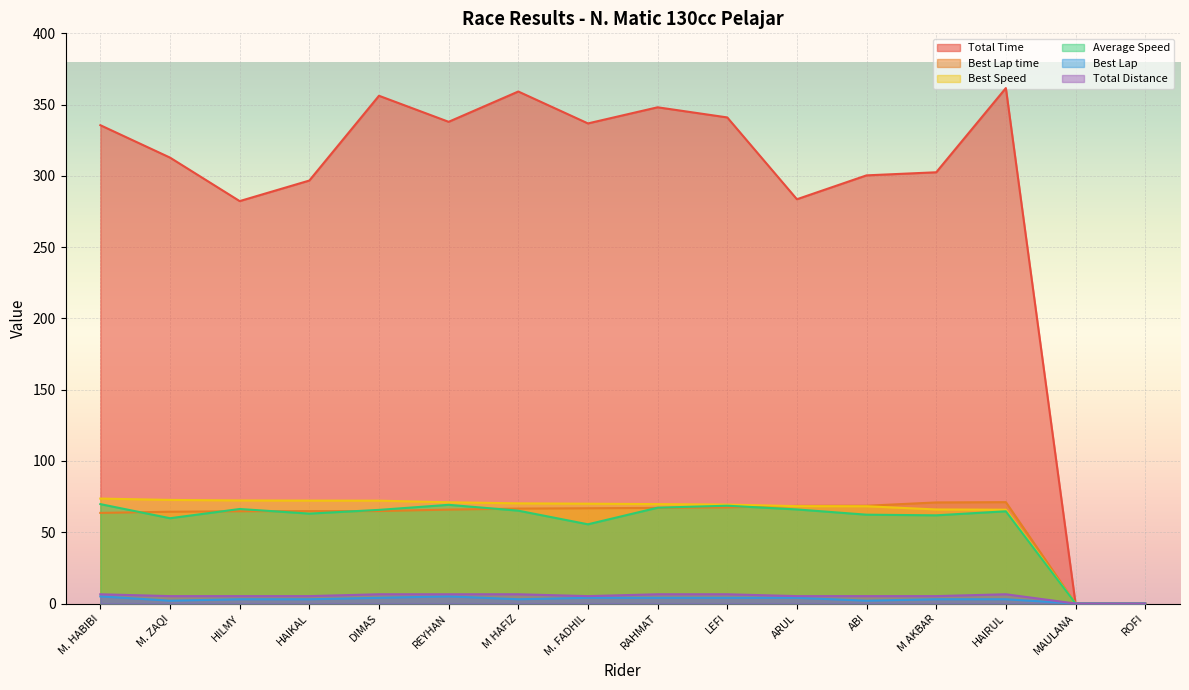

True or false: Total Distance has a value of 3.3 at M HAFIZ.

False